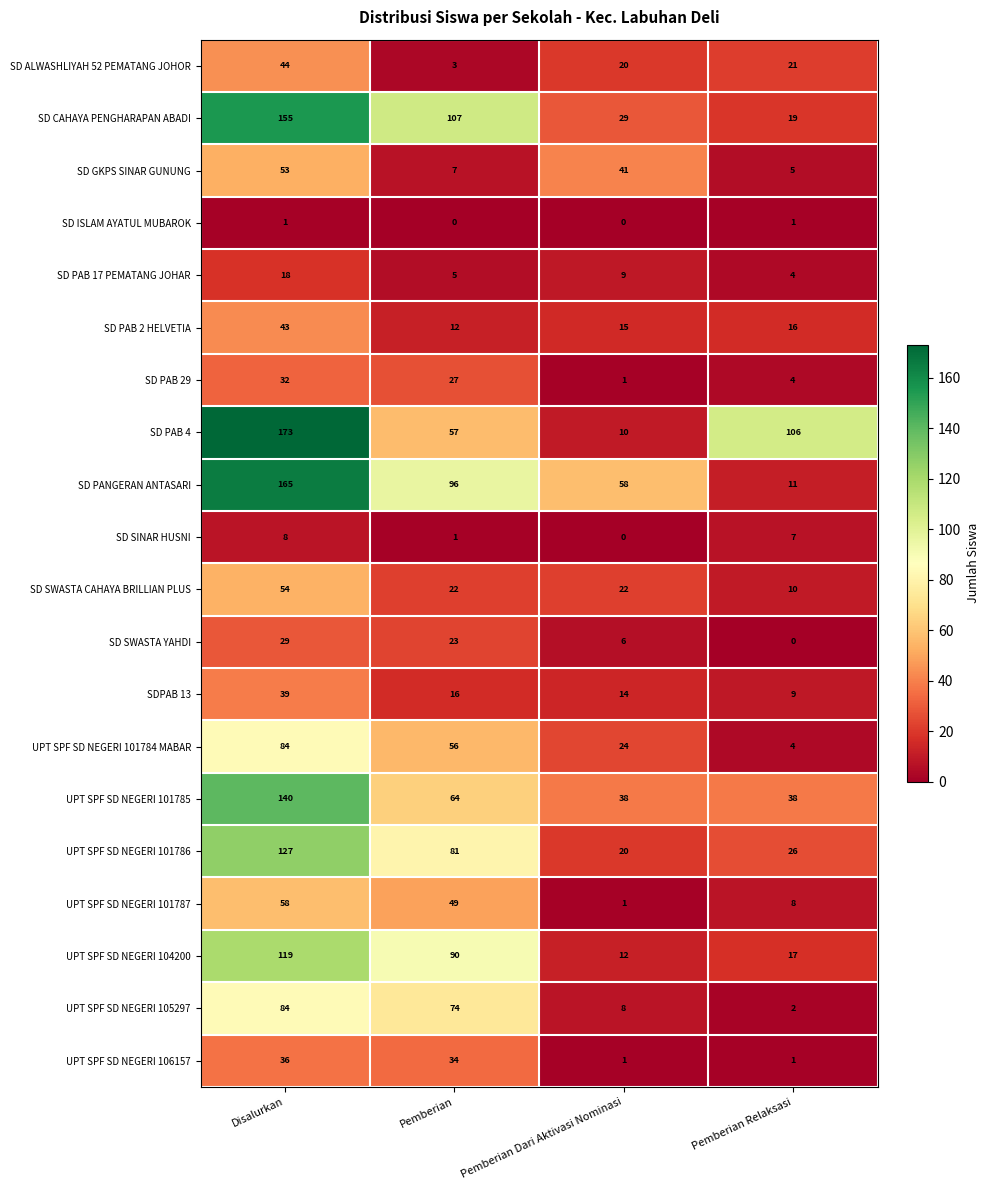

Is the value of UPT SPF SD NEGERI 101785 at Pemberian Relaksasi greater than the value of SD PAB 29 at Pemberian Relaksasi?

Yes